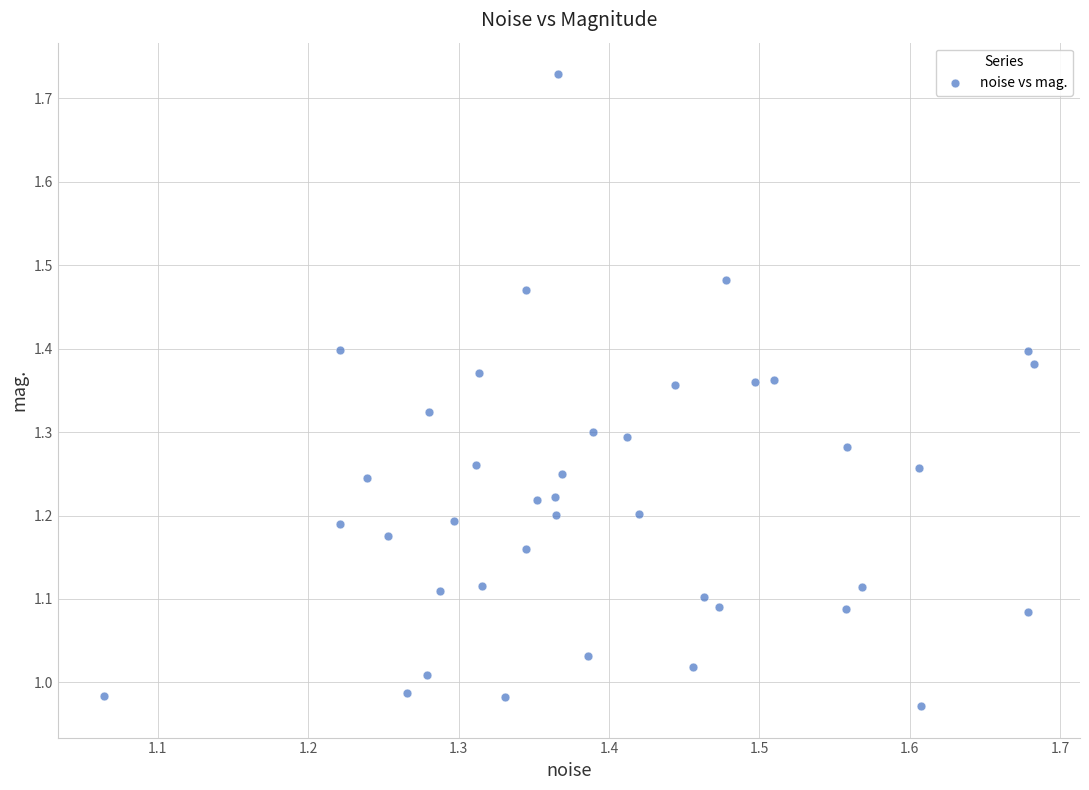

What is the range of X values (max minus min)?

0.6